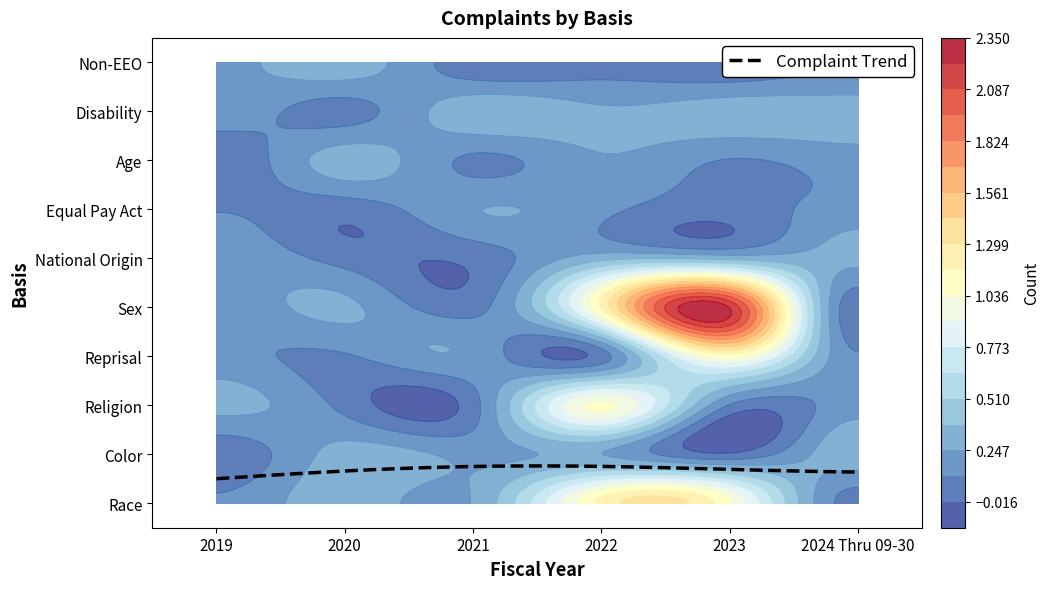

Which series changed the most between 2019 and 2023?

Sex